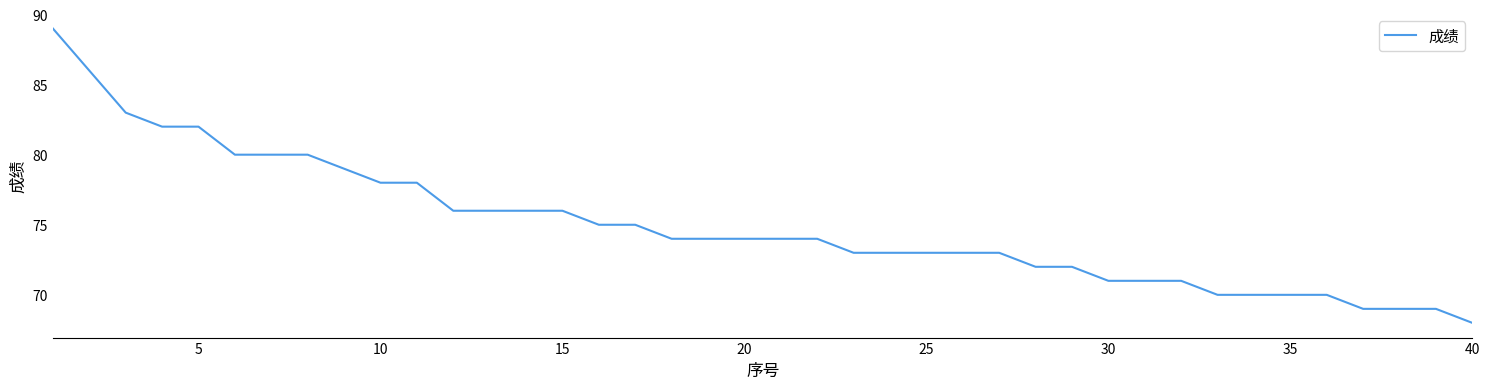

What is the minimum value shown in the chart?

68